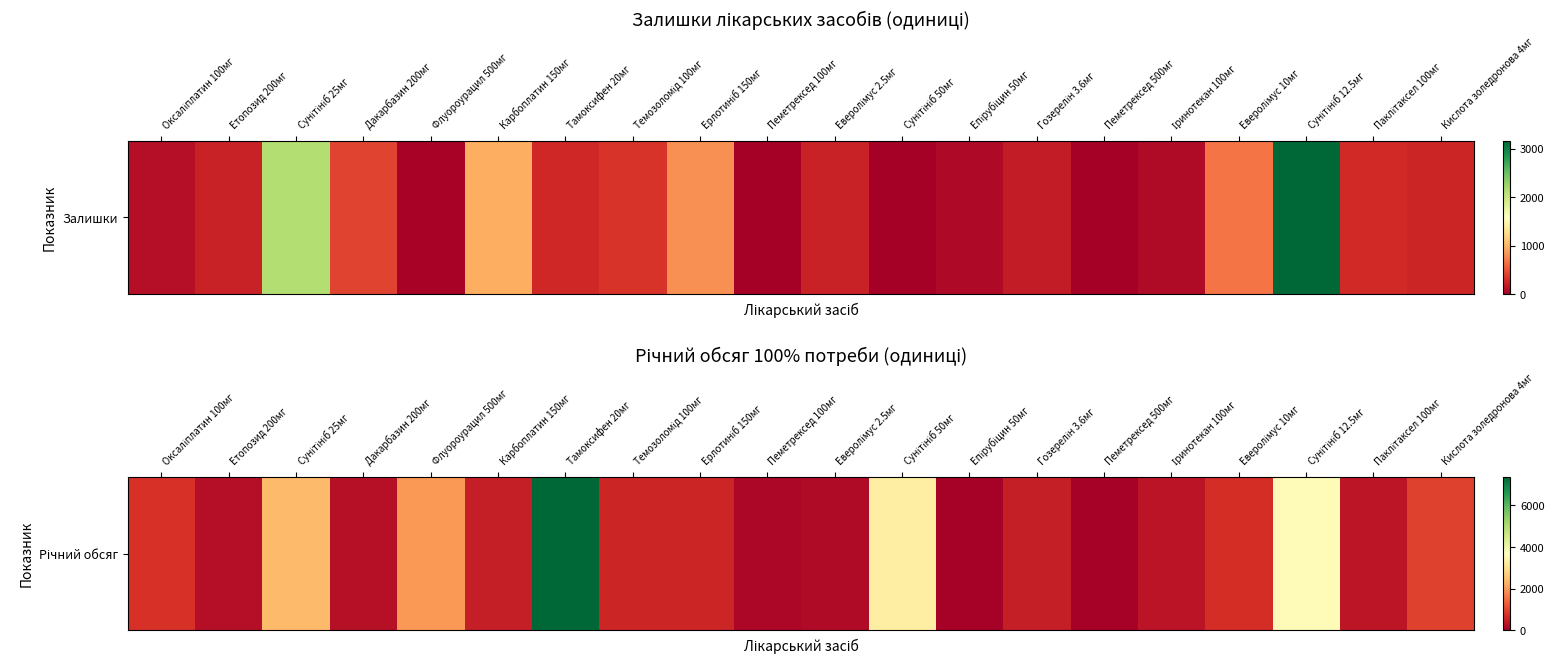

Approximately how many times larger is the value at Тамоксифен 20мг compared to Паклітаксел 100мг?

20.4